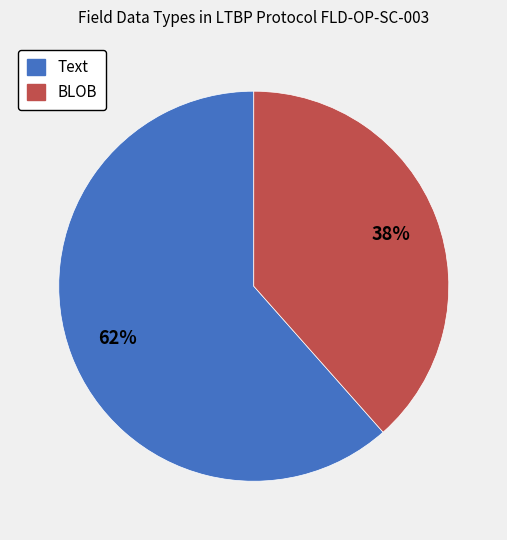

Which has a higher value, Text or BLOB?

Text